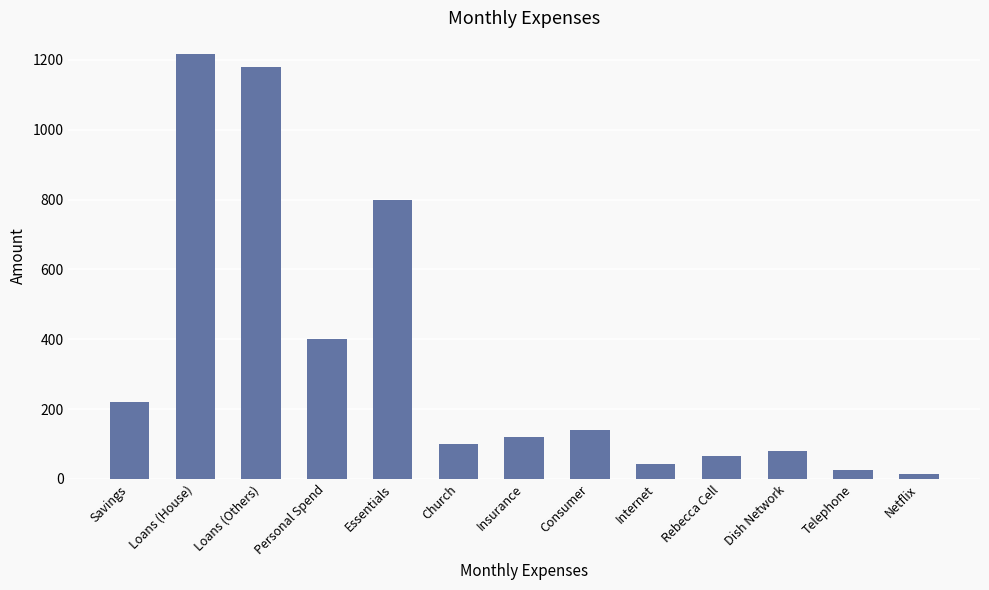

How many bars are there in total?

13